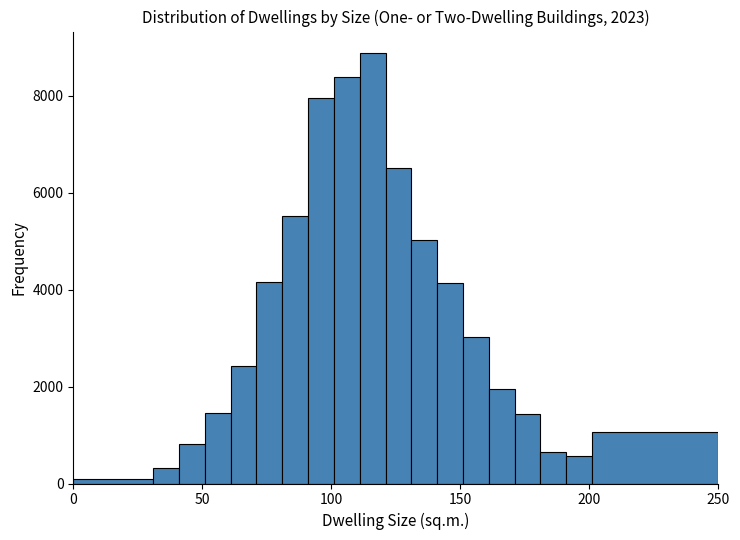

Around what value on the x-axis is the tallest bar? Give the approximate position of its centre, as read against the axis.

115